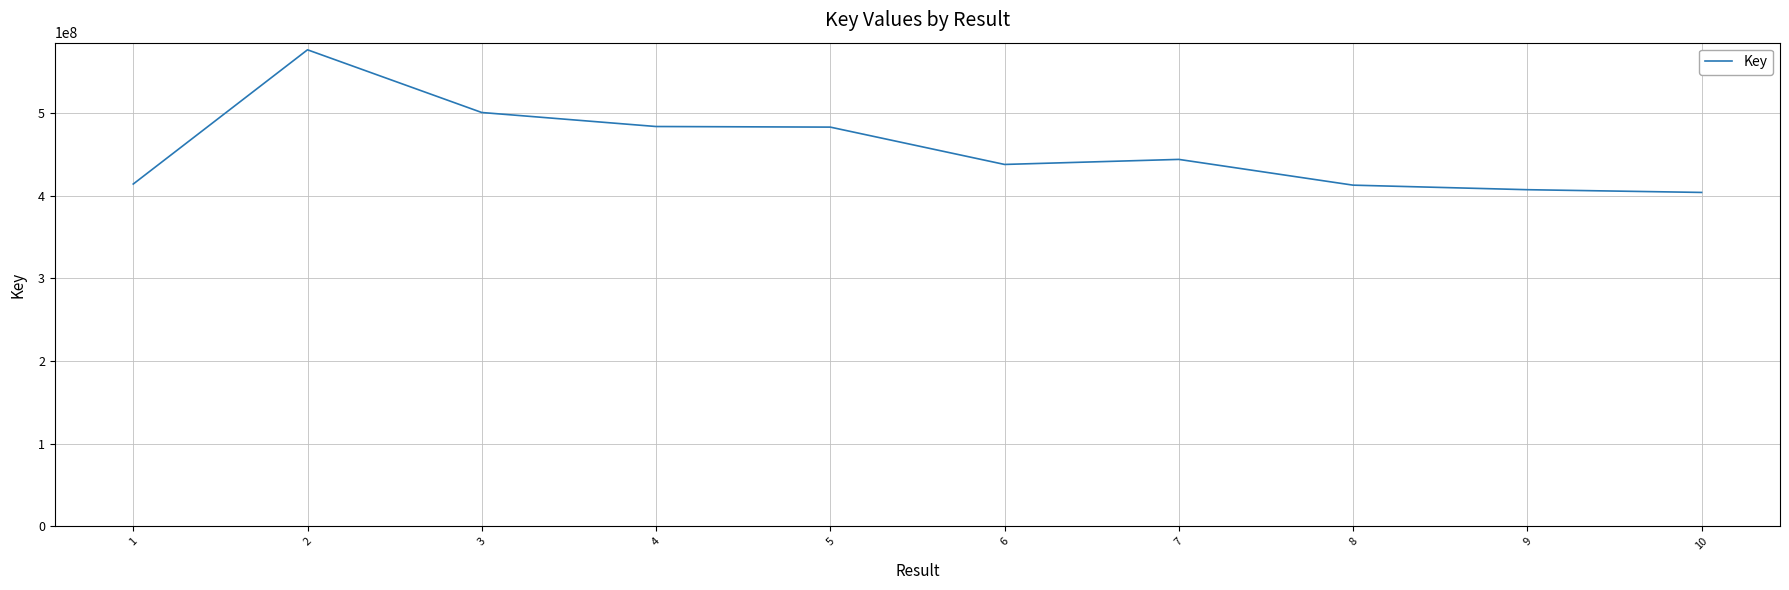

What is the difference between the maximum and minimum values?

172547108